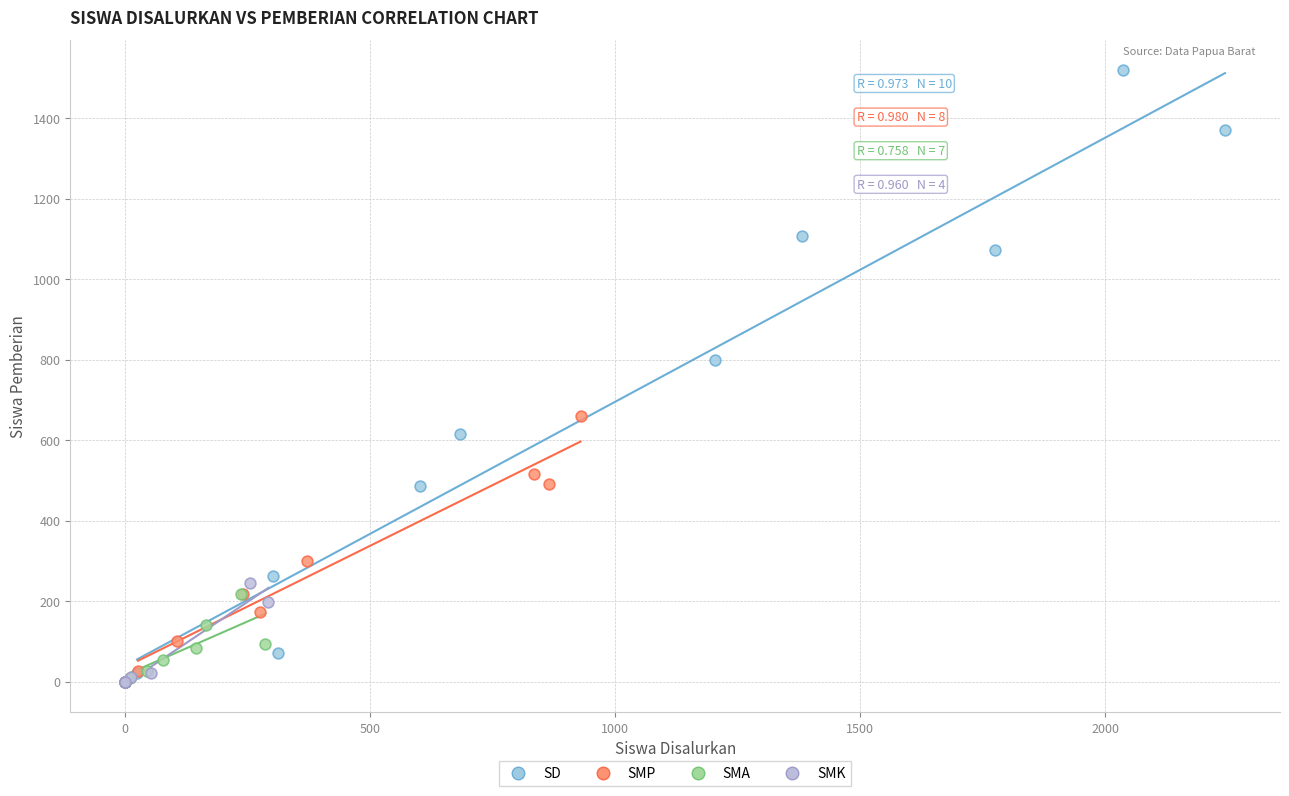

Which series contains the highest Y value?

SD